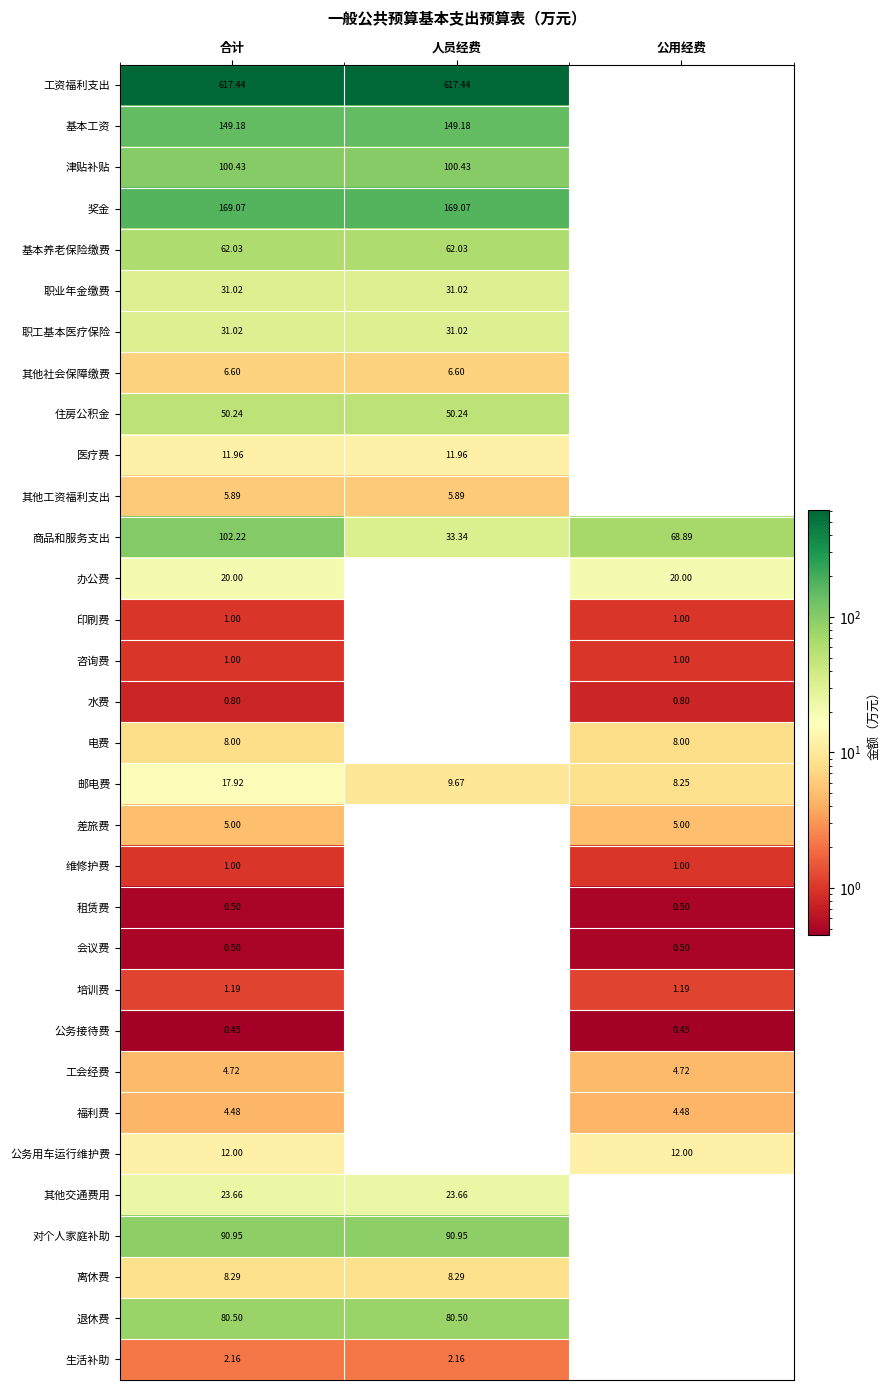

Is the value of 基本工资 at 人员经费 greater than the value of 其他交通费用 at 人员经费?

Yes